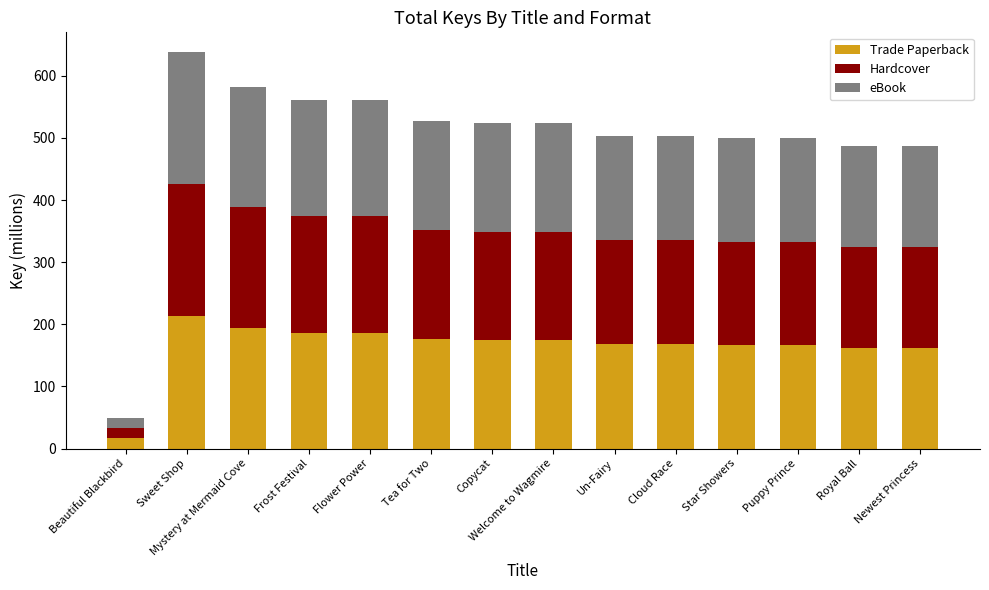

What is the sum of all Trade Paperback values?

2314.7